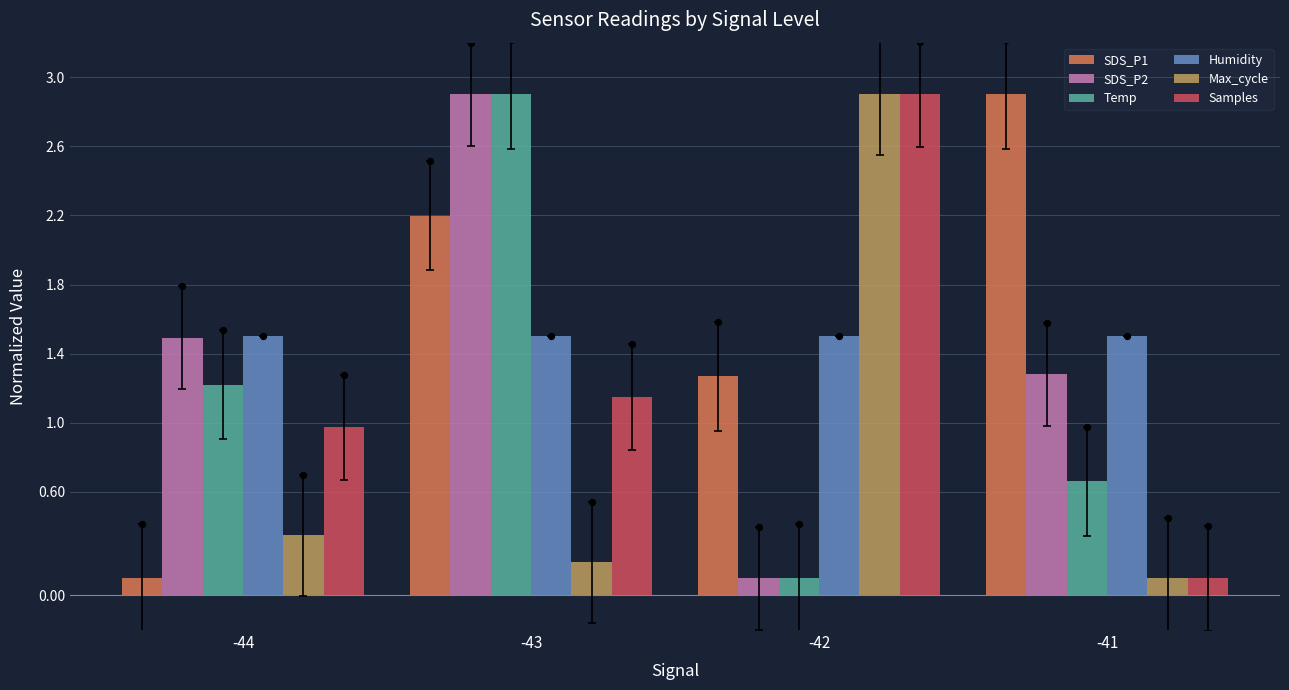

What is the total value across all series at -41?

6.5